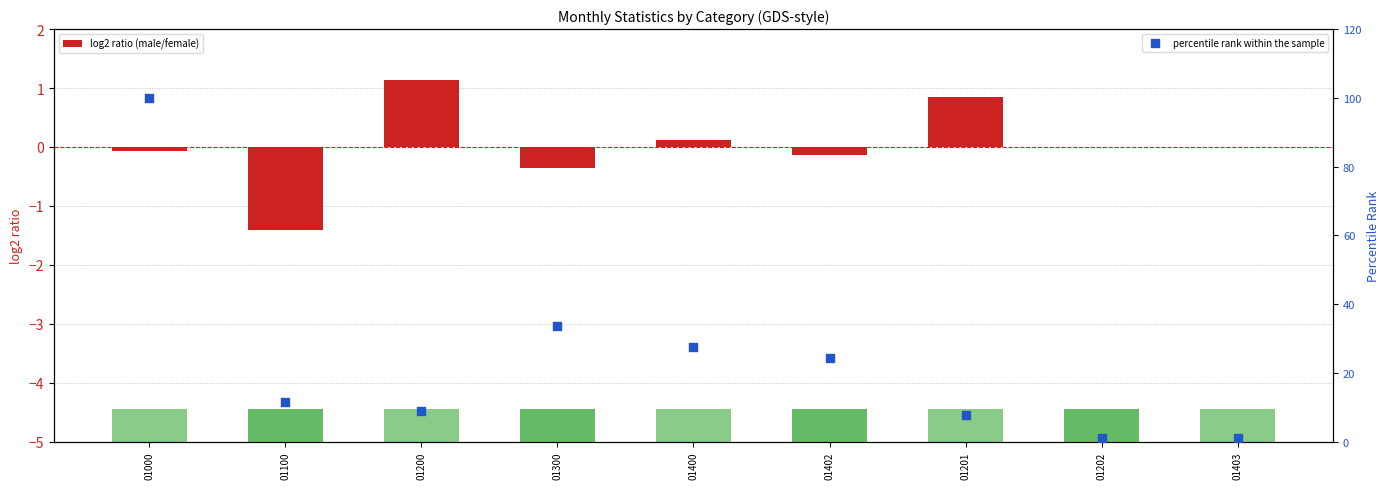

What are all the series names shown in the legend?

log2 ratio (male/female), percentile rank within the sample